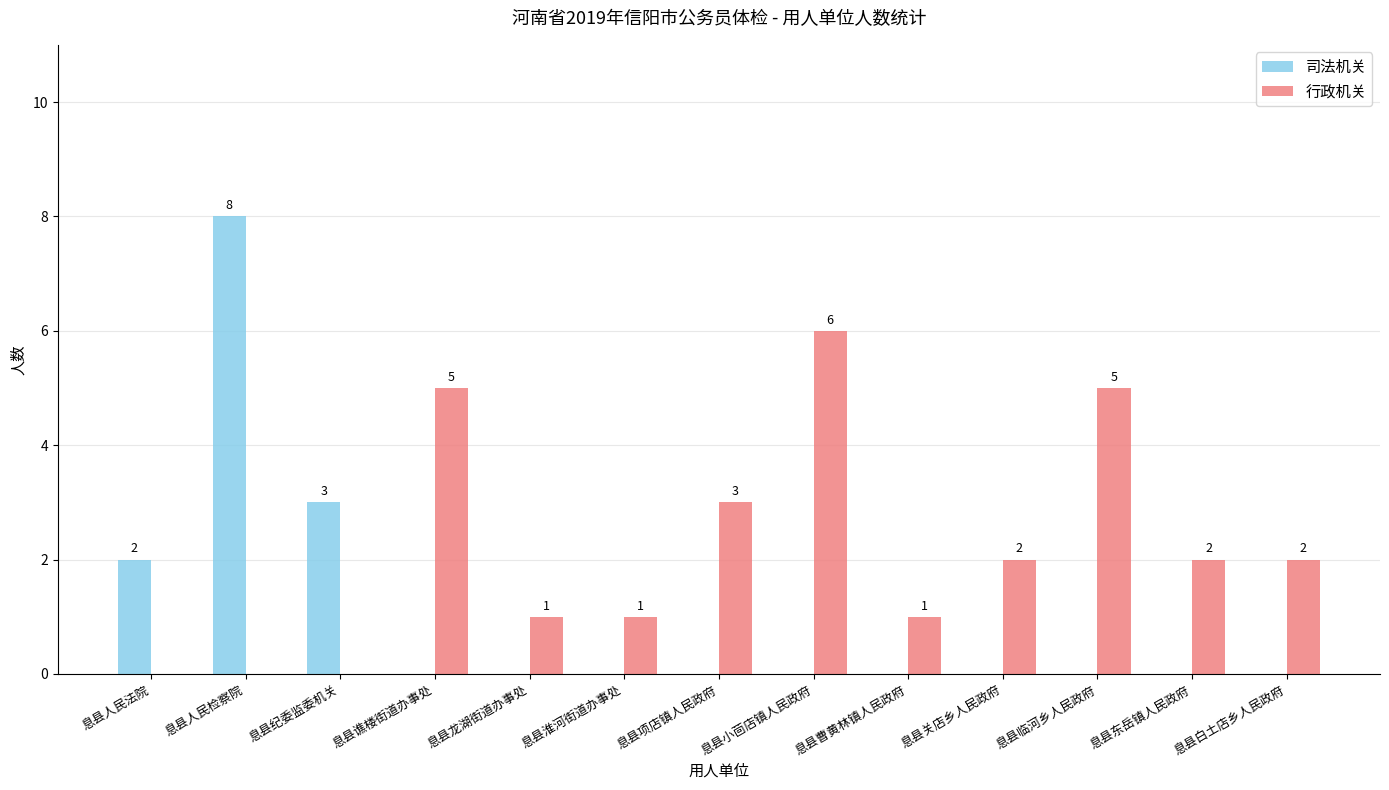

The 司法机关 series shows 0 at 息县龙湖街道办事处. True or false?

True